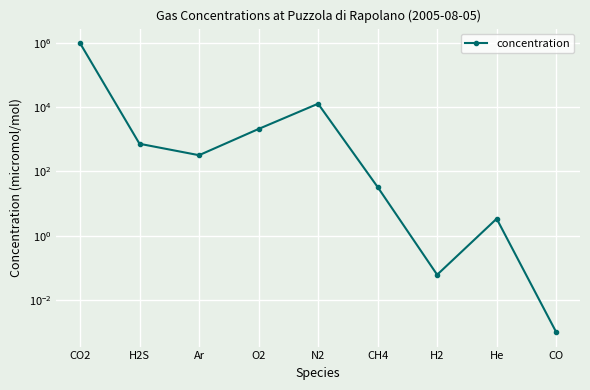

Reading left to right, list all the values displayed in this chart.

984069.0	723.6	319.1	2090.0	12762.0	32.8	0.1	3.4	0.0